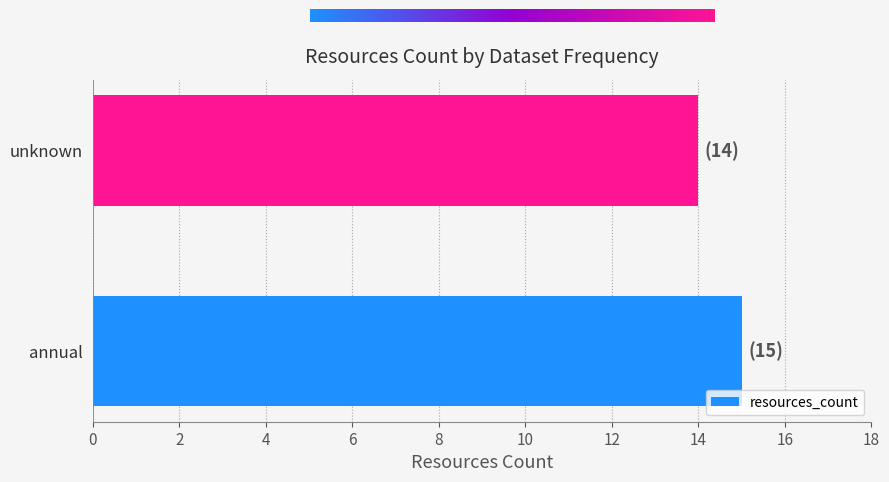

Does the chart contain stacked bars?

No